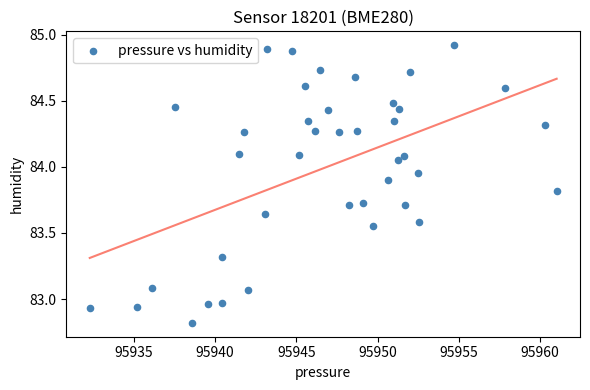

What is the range of X values (max minus min)?

28.8